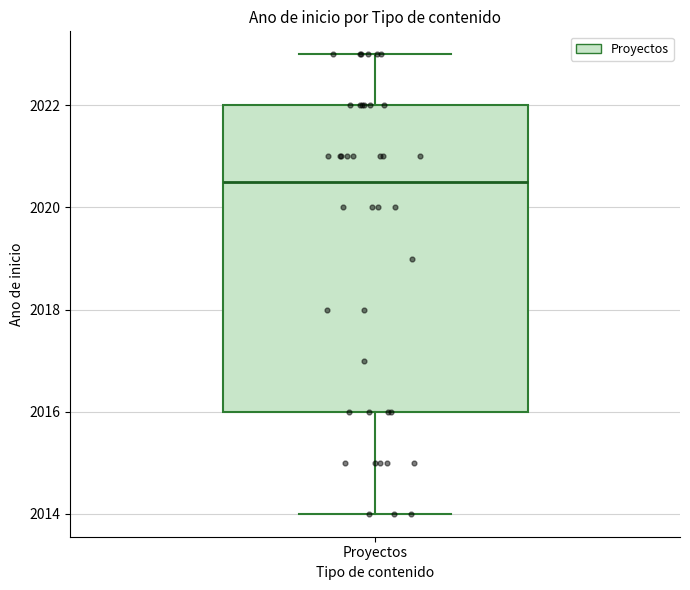

Read this box plot against the y-axis: the position of the median line, the range covered by the box, and the ends of both whiskers. The values are not printed on the chart, so give them approximately, as read against the axis.

median 2020.6, box 2016.0 to 2022.0, whiskers 2014.0 to 2023.0